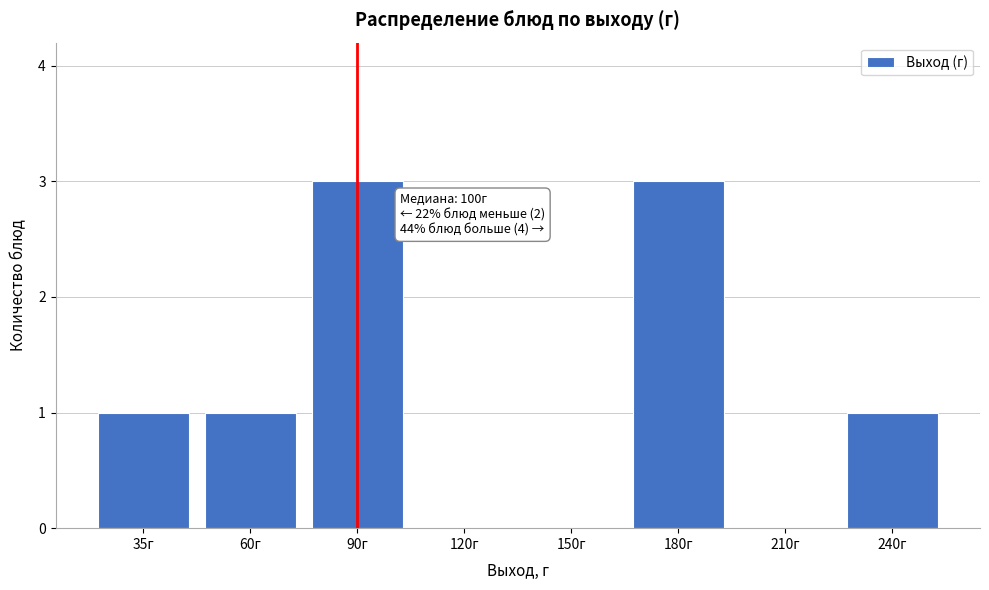

Reading right to left, list all the values displayed in this chart.

240г=1	210г=0	180г=3	150г=0	120г=0	90г=3	60г=1	35г=1